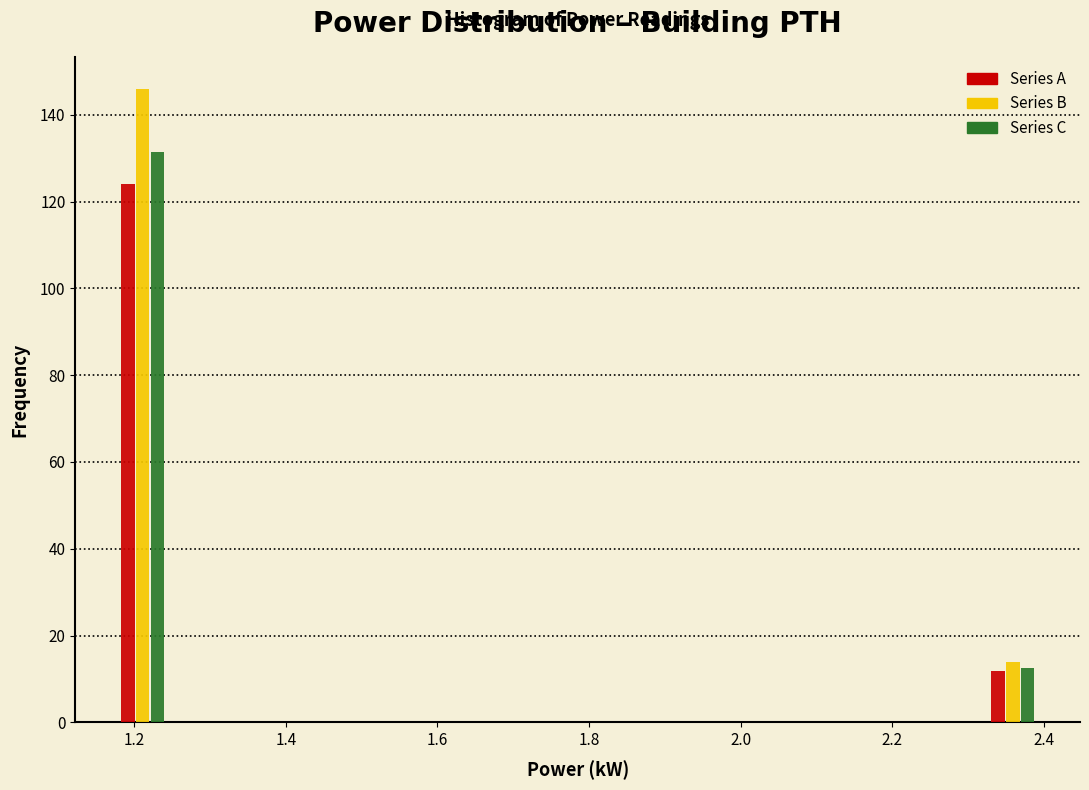

Reading left to right, list every range on the x-axis with the height of the bar of each series over it. Neither the bar edges nor the heights are printed on the chart, so give them approximately, as read against the axes.

1.170 to 1.252: Series A=124	Series B=146	Series C=132
1.252 to 1.334: Series A=0	Series B=0	Series C=0
1.334 to 1.416: Series A=0	Series B=0	Series C=0
1.416 to 1.498: Series A=0	Series B=0	Series C=0
1.498 to 1.580: Series A=0	Series B=0	Series C=0
1.580 to 1.662: Series A=0	Series B=0	Series C=0
1.662 to 1.744: Series A=0	Series B=0	Series C=0
1.744 to 1.826: Series A=0	Series B=0	Series C=0
1.826 to 1.908: Series A=0	Series B=0	Series C=0
1.908 to 1.990: Series A=0	Series B=0	Series C=0
1.990 to 2.072: Series A=0	Series B=0	Series C=0
2.072 to 2.154: Series A=0	Series B=0	Series C=0
2.154 to 2.236: Series A=0	Series B=0	Series C=0
2.236 to 2.318: Series A=0	Series B=0	Series C=0
2.318 to 2.400: Series A=12	Series B=14	Series C=12